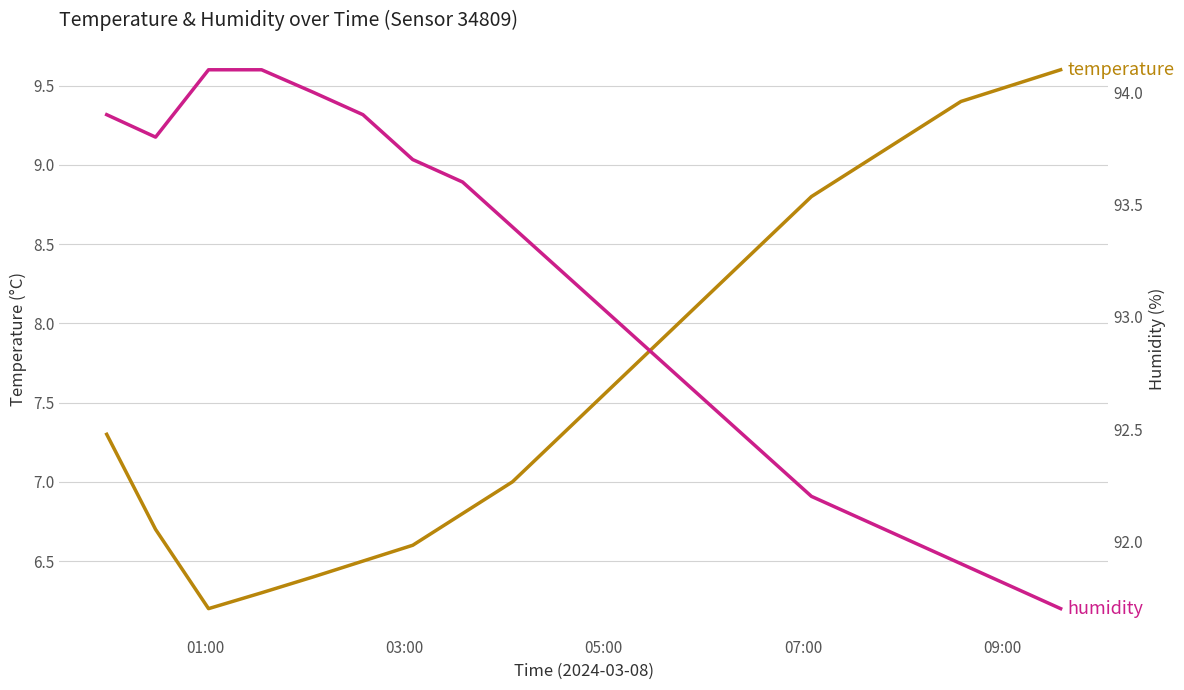

True or false: temperature and humidity intersect in this chart.

False